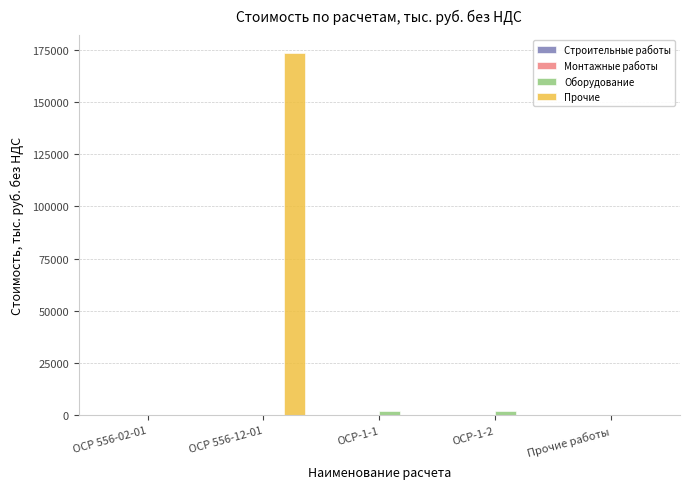

How many data points does each series have?

5